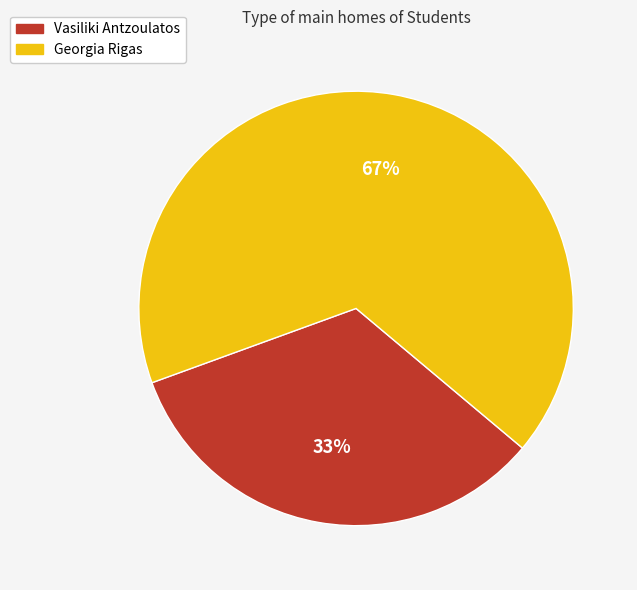

The Georgia Rigas slice represents 67% of the pie. True or false?

True